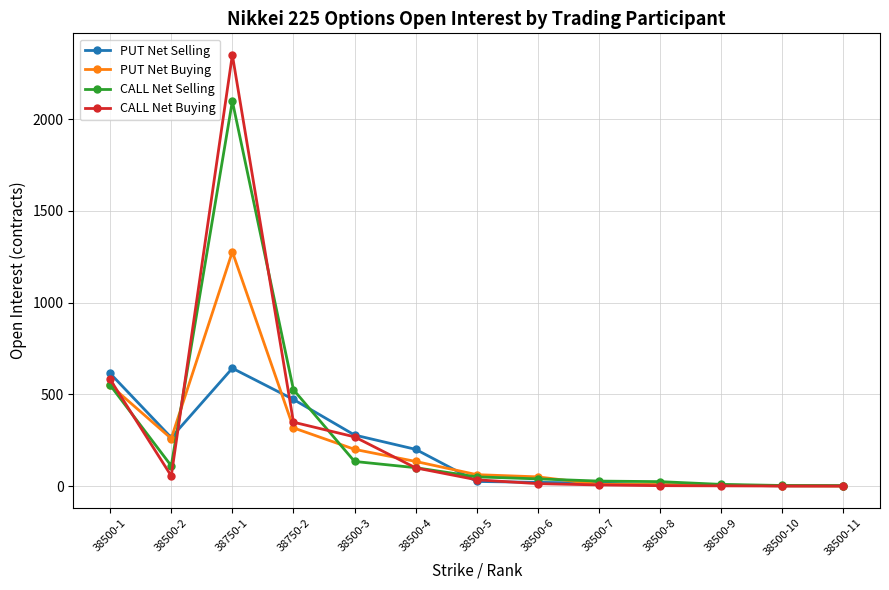

True or false: CALL Net Buying has more than 0 interior local peaks.

True